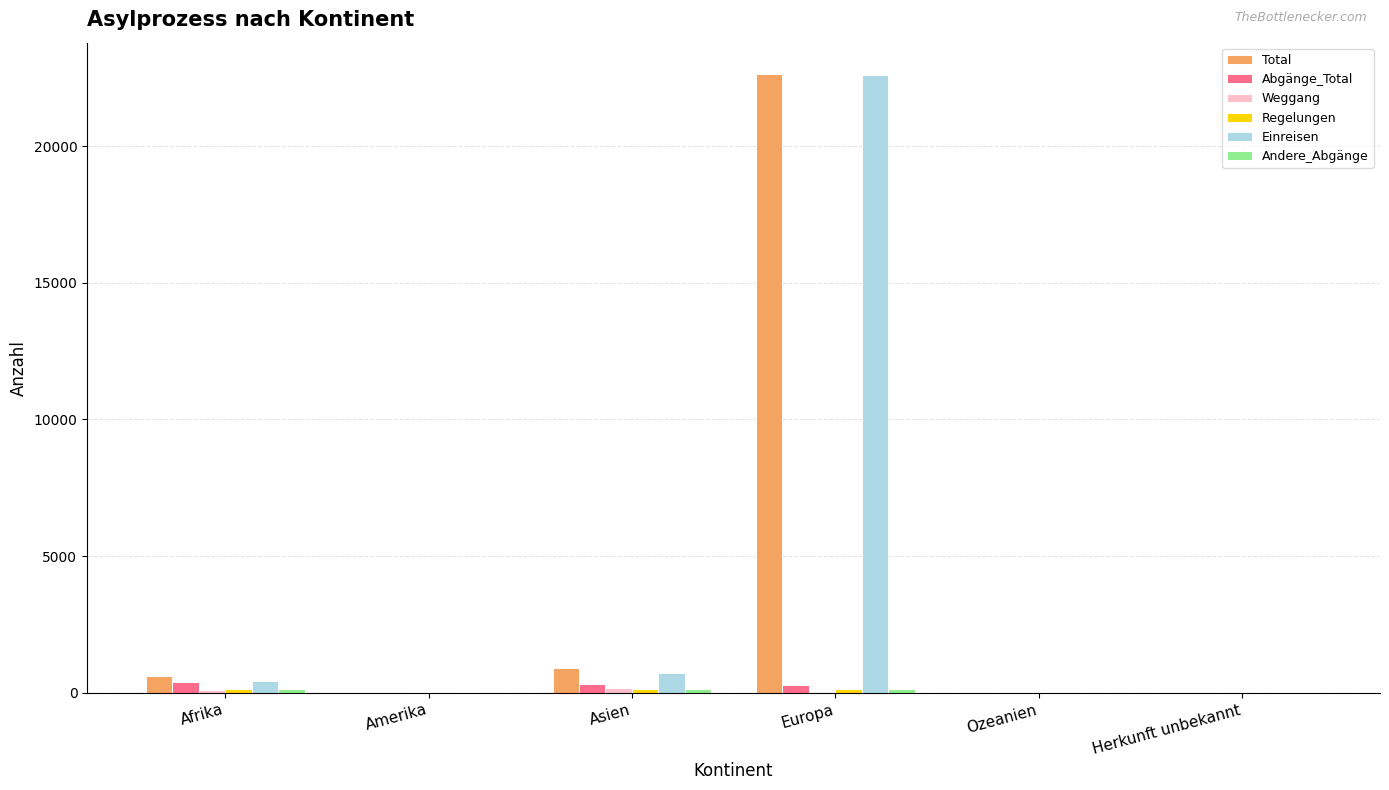

What is the sum of all Abgänge_Total values?

1056